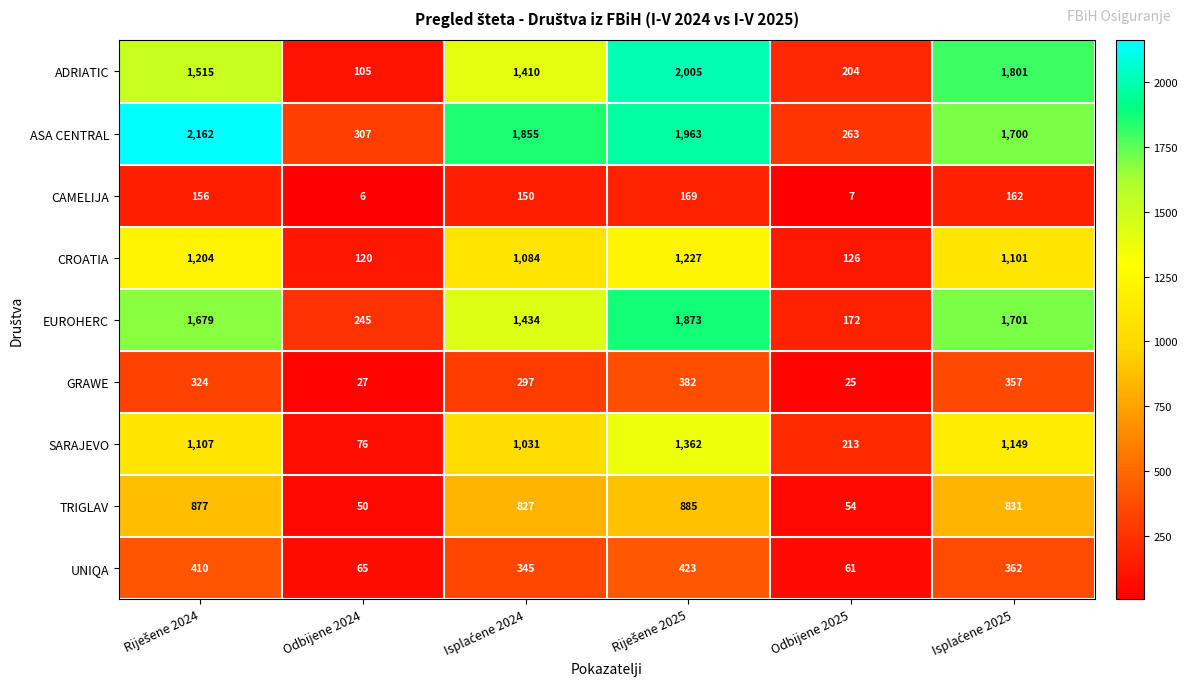

What is the average value of the TRIGLAV series?

587